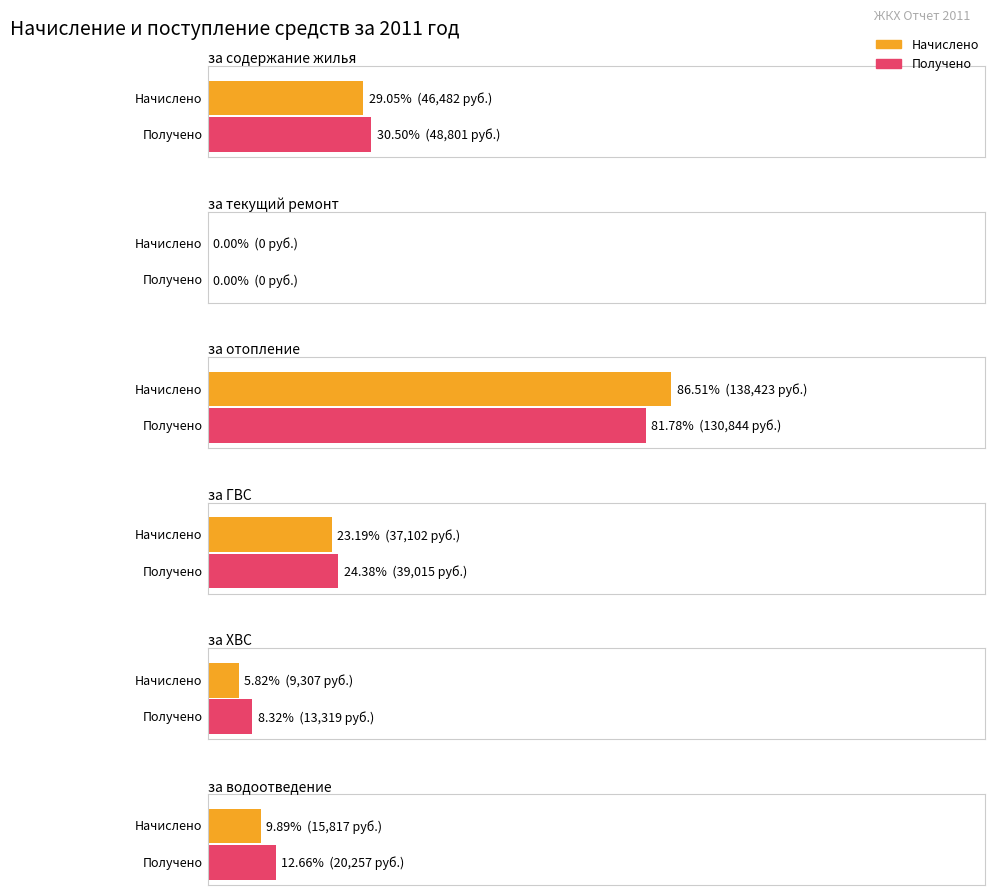

Which series has the largest total across all categories?

Получено